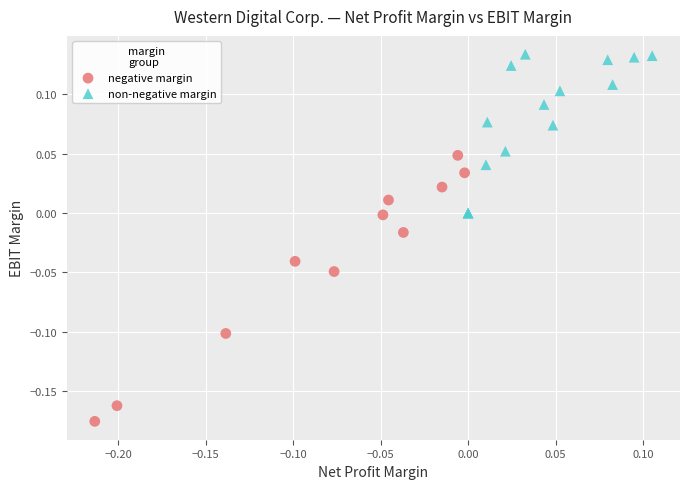

Which series has the largest Y range (max minus min)?

negative margin